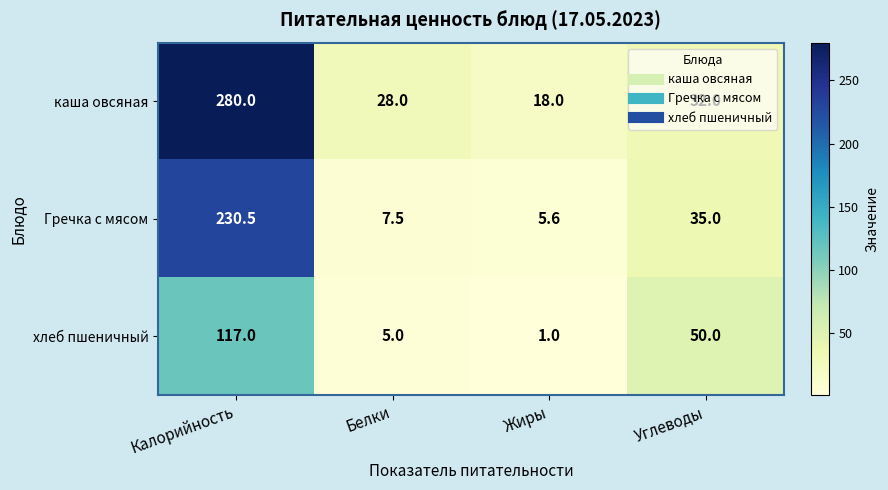

At Белки, list the series in order from largest to smallest.

каша овсяная, Гречка с мясом, хлеб пшеничный